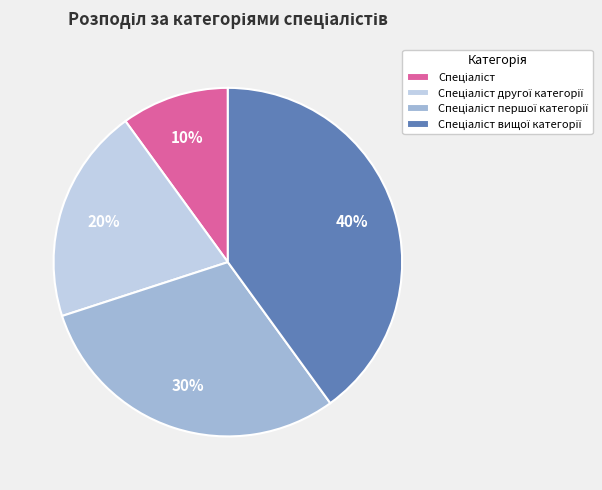

To the nearest percent, what is the difference between the largest and smallest slice percentages?

30%